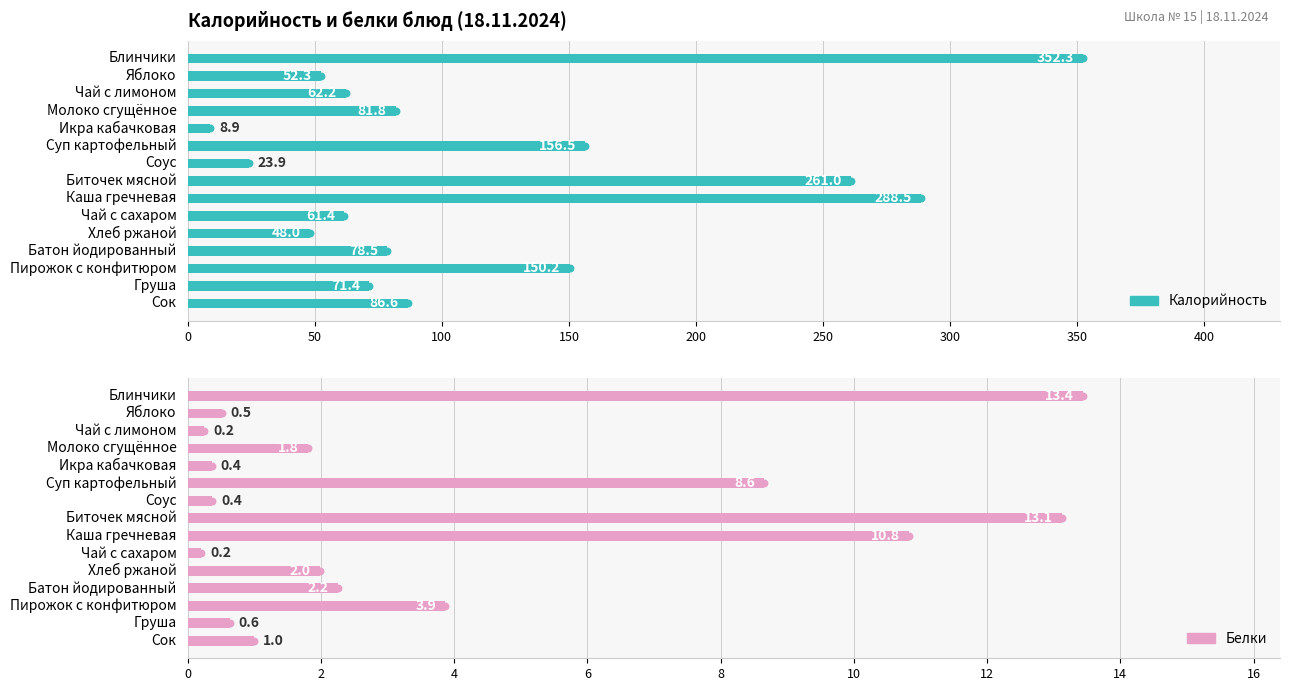

Which series contains the lowest Y value?

Белки